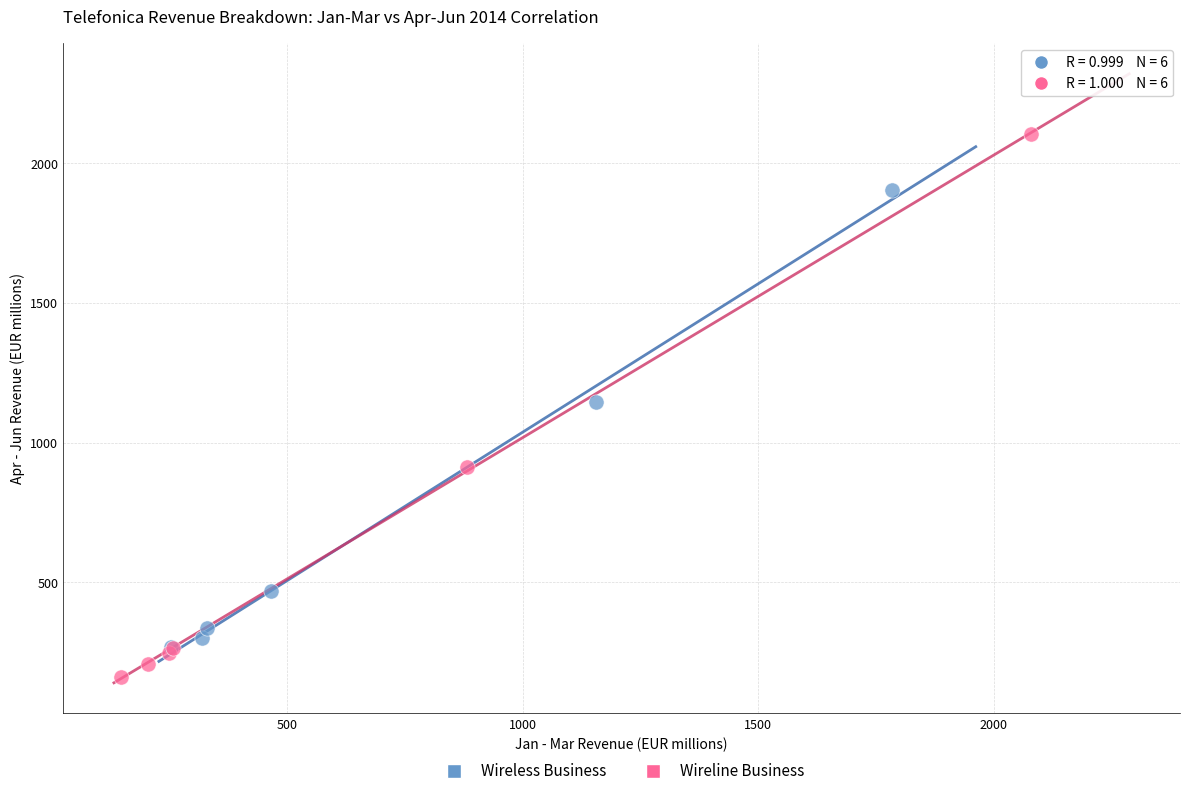

Which series has the widest spread of Y values?

Wireline Business